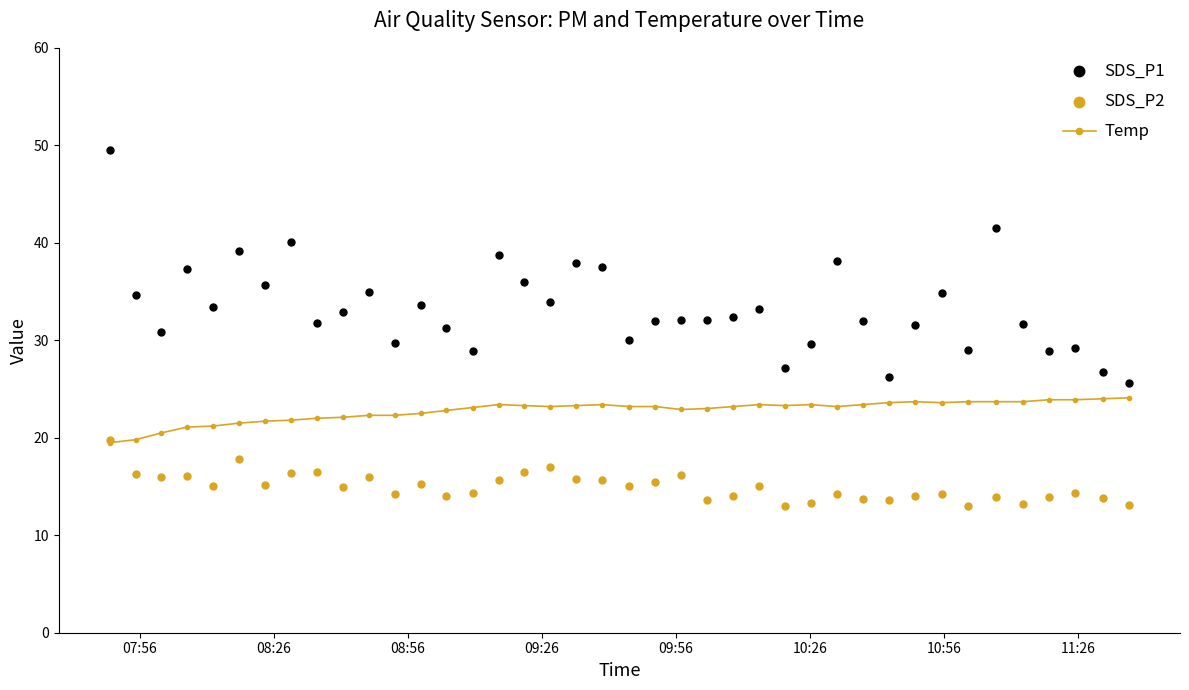

Which series has the largest Y range (max minus min)?

SDS_P1